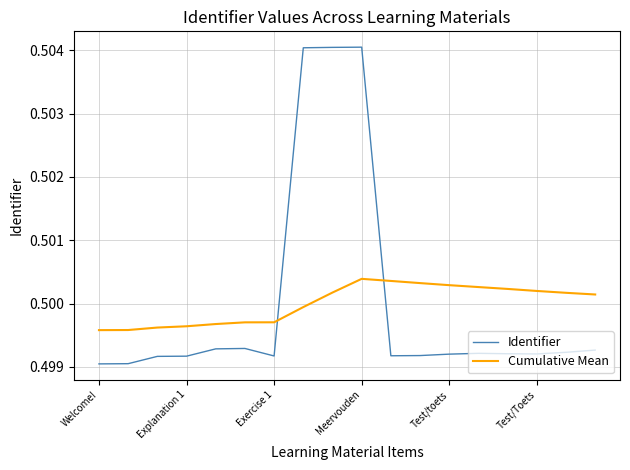

How many times do Cumulative Mean and Identifier cross each other?

2